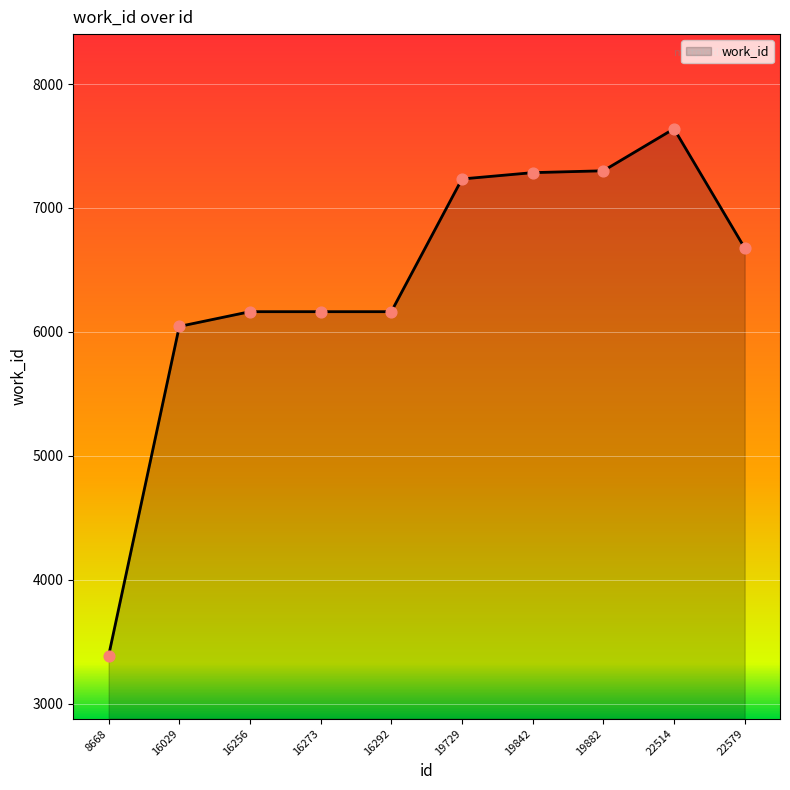

Between 19729 and 16273, which is larger?

19729